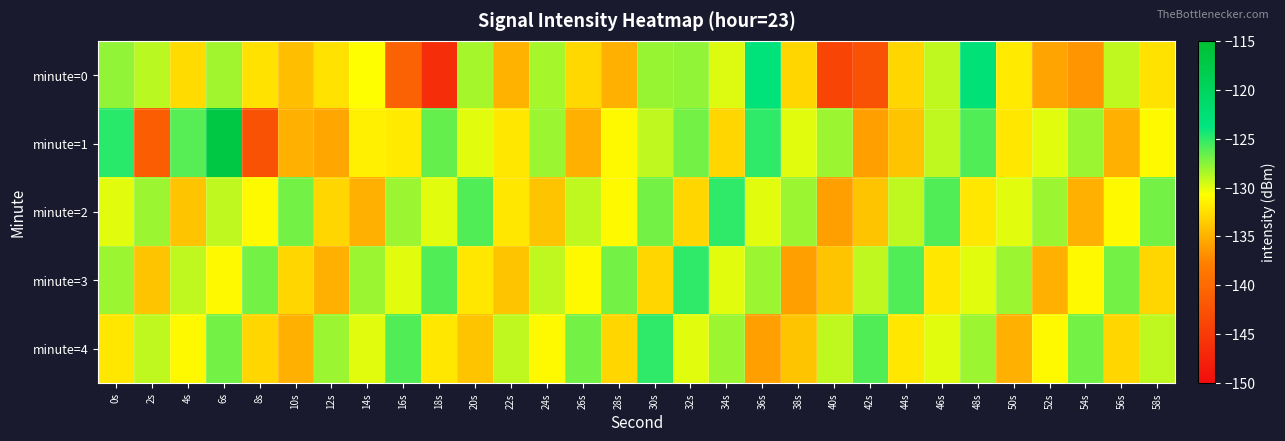

Between 4s and 12s, which series saw the biggest shift?

minute=1